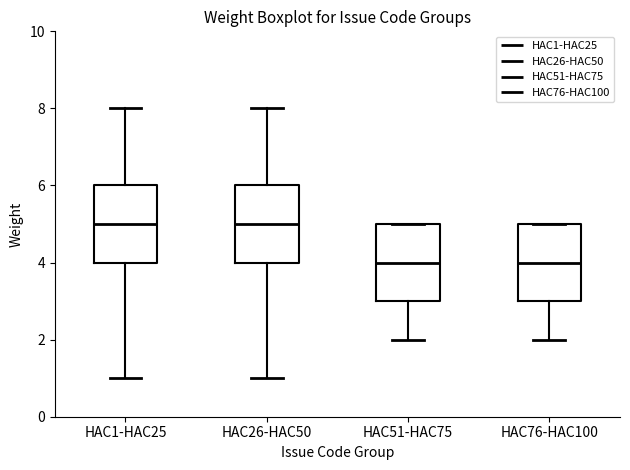

Reading left to right, transcribe this box plot: for each box, give where its median line is, the range the box spans, and where its two whiskers end, as read against the y-axis. The values are not printed on the chart, so give them approximately, as read against the axis.

HAC1-HAC25: median 5, box 4 to 6, whiskers 1 to 8
HAC26-HAC50: median 5, box 4 to 6, whiskers 1 to 8
HAC51-HAC75: median 4, box 3 to 5, whiskers 2 to 5
HAC76-HAC100: median 4, box 3 to 5, whiskers 2 to 5